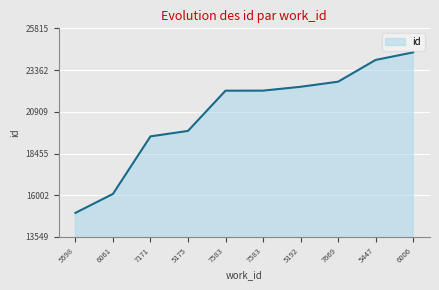

What is the label of the 2nd point from the left?

6061